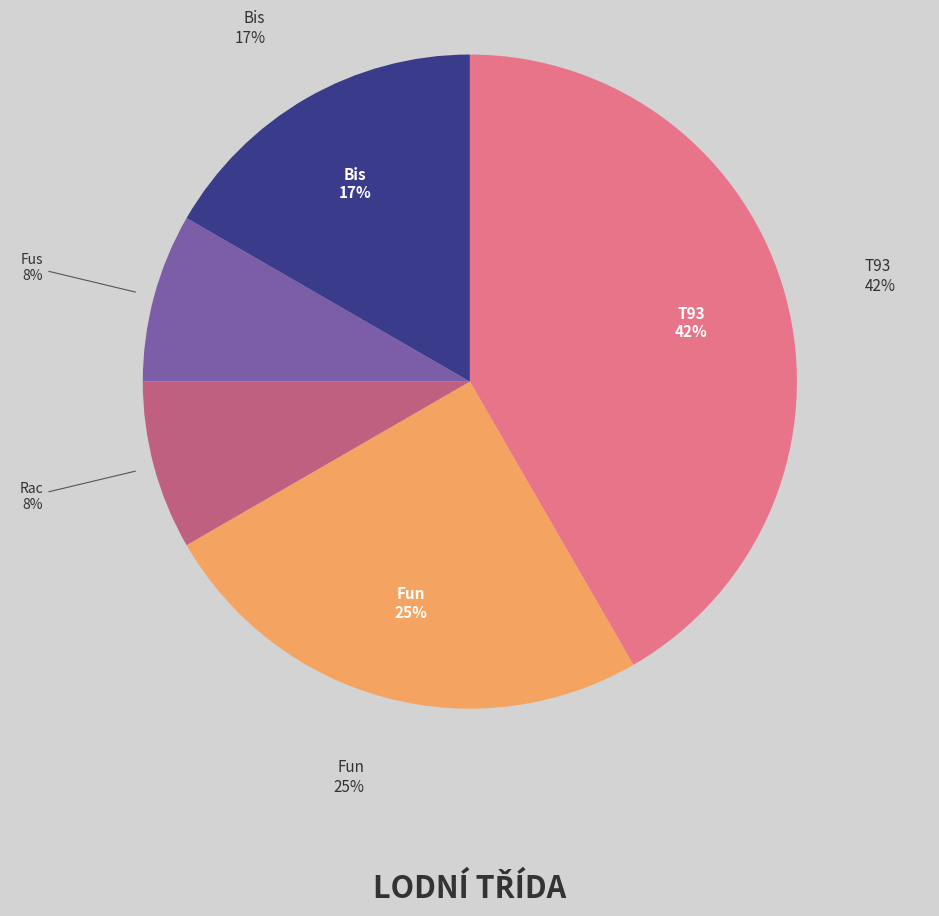

Rank the categories by value from lowest to highest.

Rac, Fus, Bis, Fun, T93